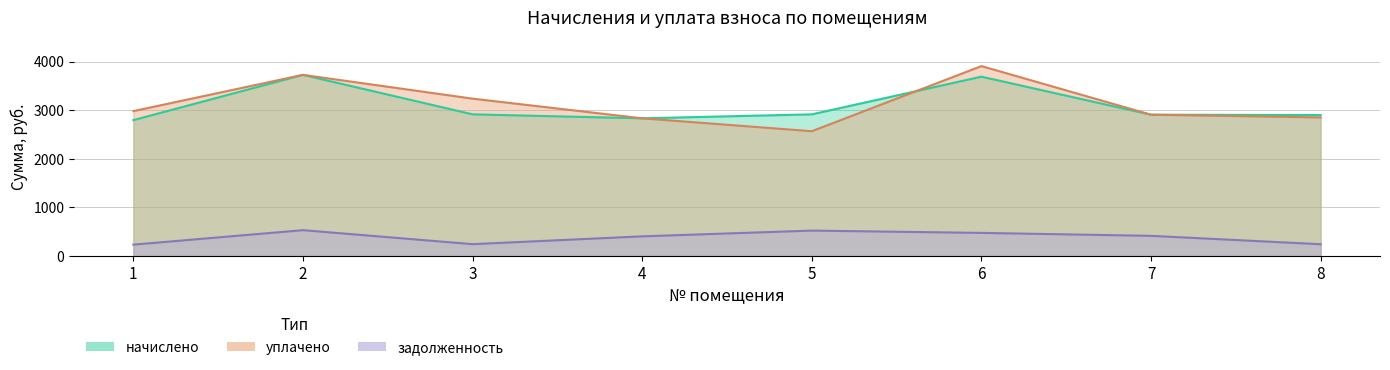

At which category does задолженность reach its first local peak?

2